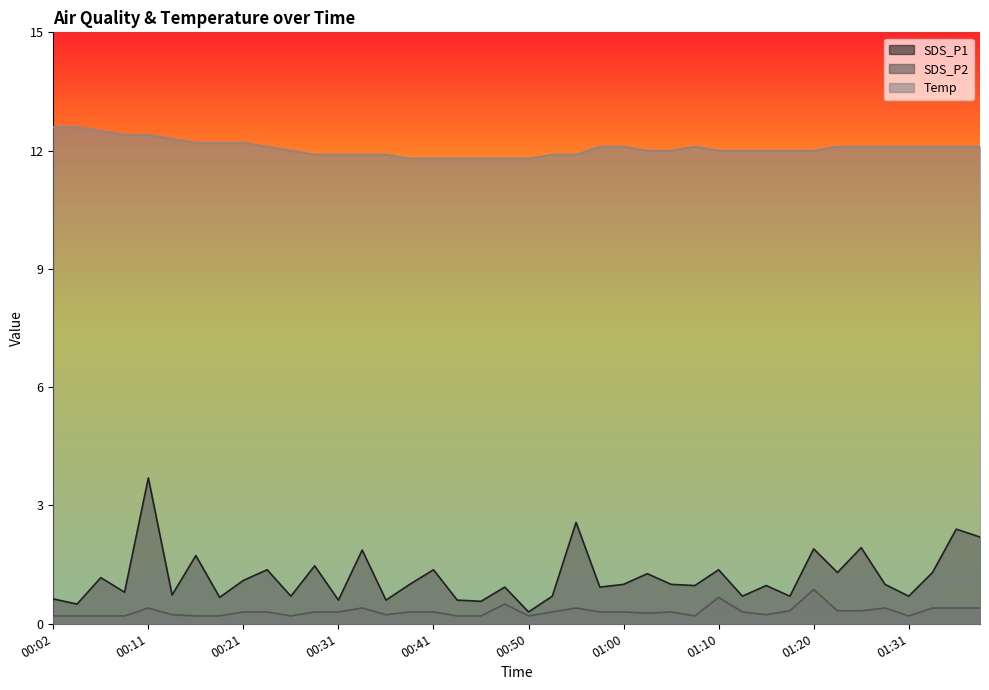

How many lines are shown in the chart?

3